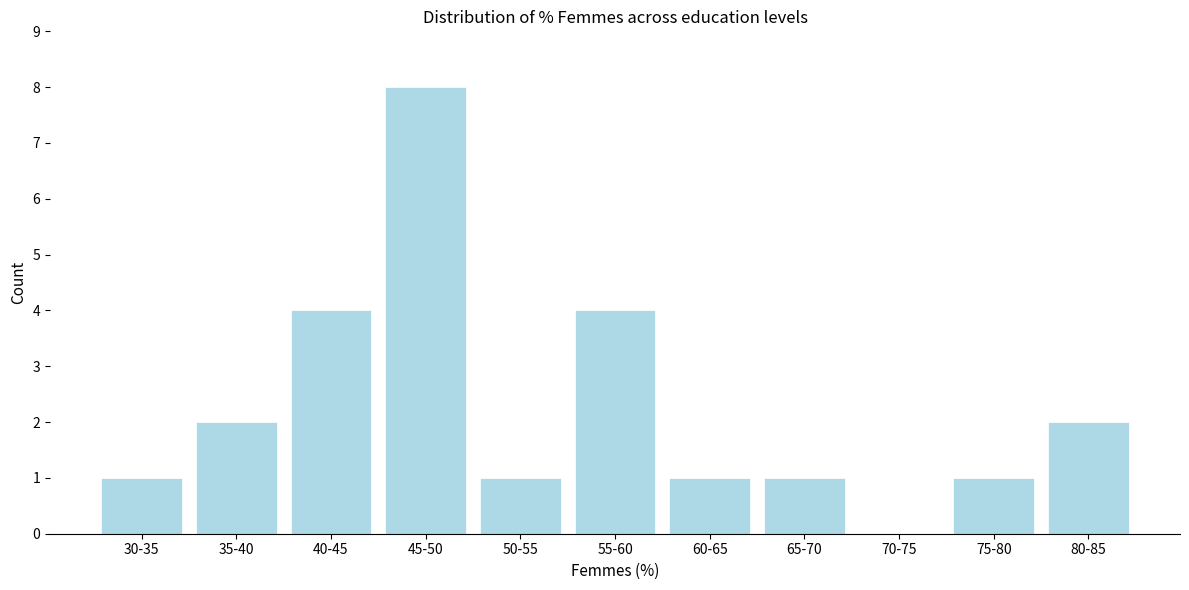

Reading right to left, extract all data points from this chart.

80-85=2	75-80=1	70-75=0	65-70=1	60-65=1	55-60=4	50-55=1	45-50=8	40-45=4	35-40=2	30-35=1